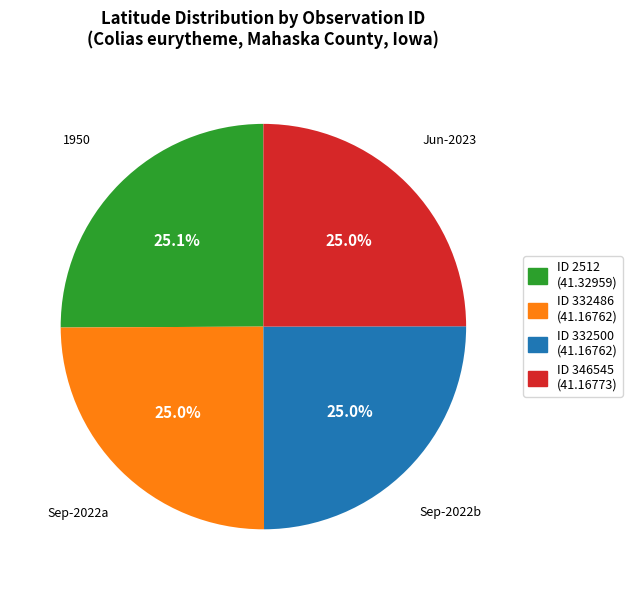

How many slices are in this pie chart?

4